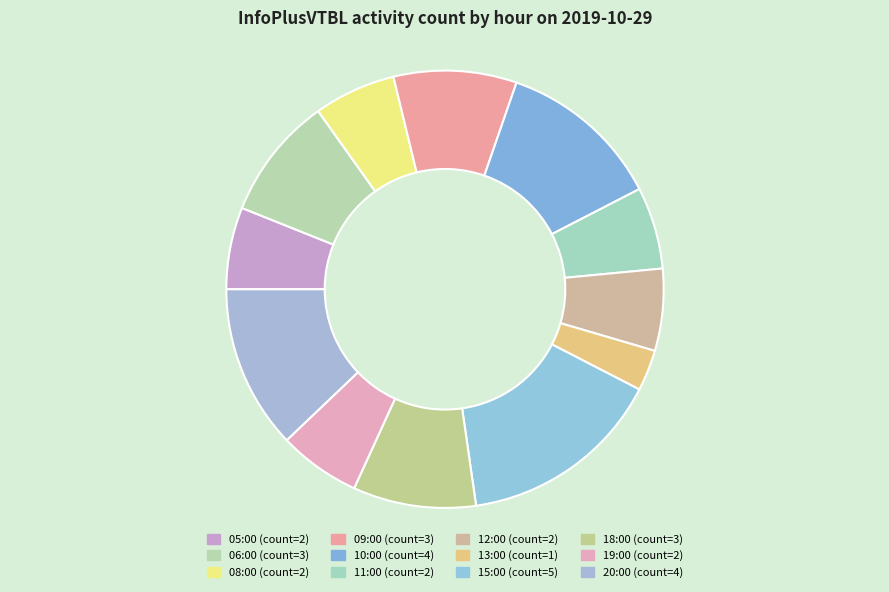

Approximately how many times larger is the value at 11:00 compared to 12:00?

1.0